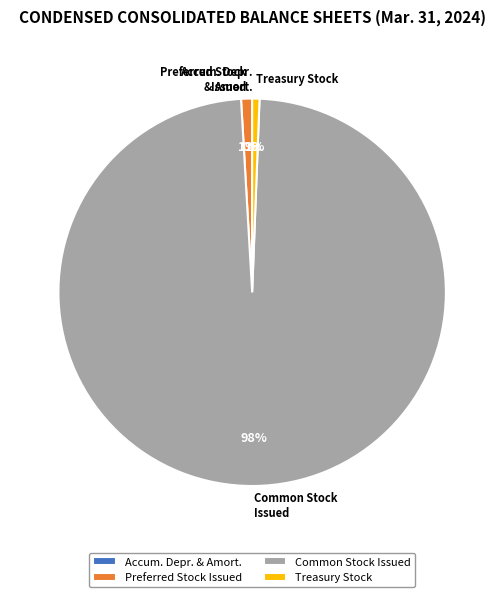

What percentage is the Preferred Stock Issued slice, to the nearest percent?

1%